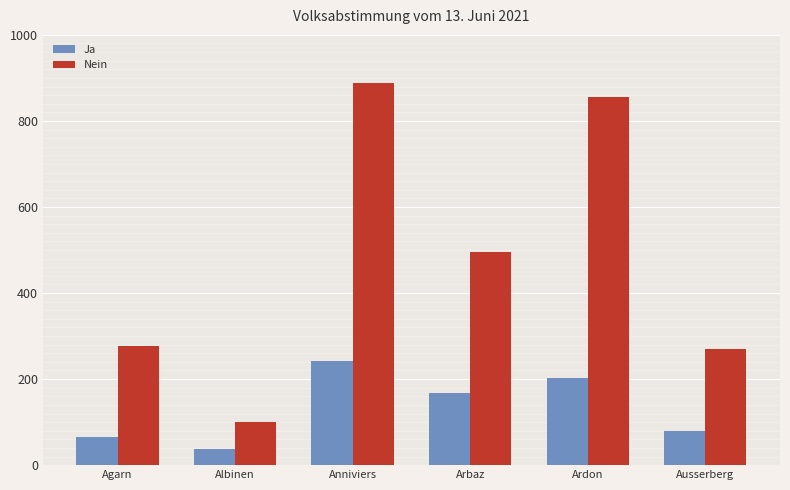

Reading left to right, extract all data points from this chart.

Ja: Agarn=66	Albinen=37	Anniviers=243	Arbaz=167	Ardon=203	Ausserberg=79
Nein: Agarn=277	Albinen=100	Anniviers=889	Arbaz=496	Ardon=856	Ausserberg=271